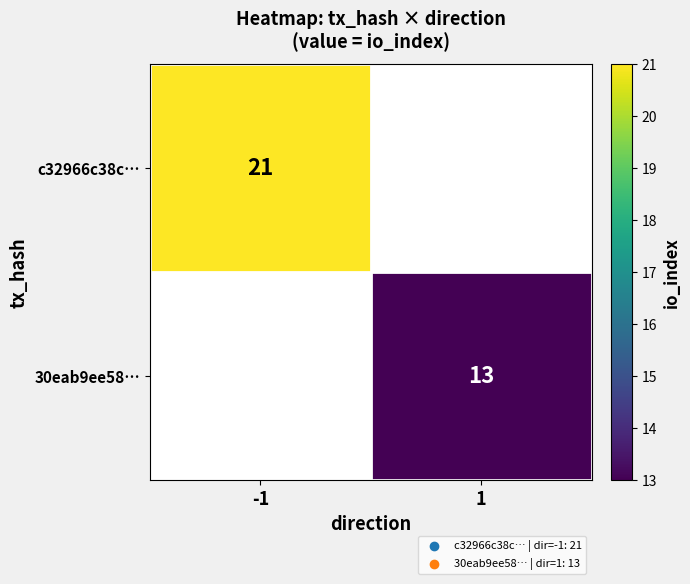

At how many categories does at least one series exceed 18?

1